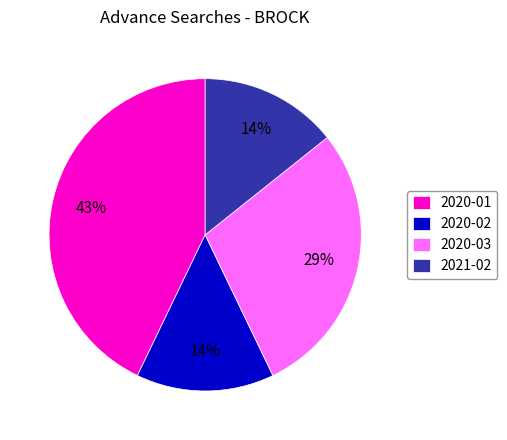

Which has a higher value, 2020-01 or 2020-03?

2020-01